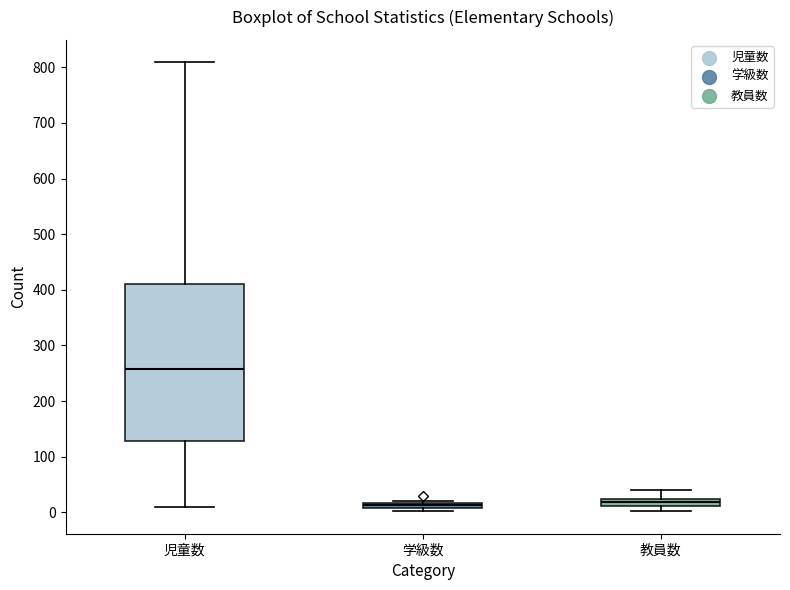

Where is the lower edge of the box for 学級数 on the y-axis? The values are not printed on the chart, so give them approximately, as read against the axis.

10